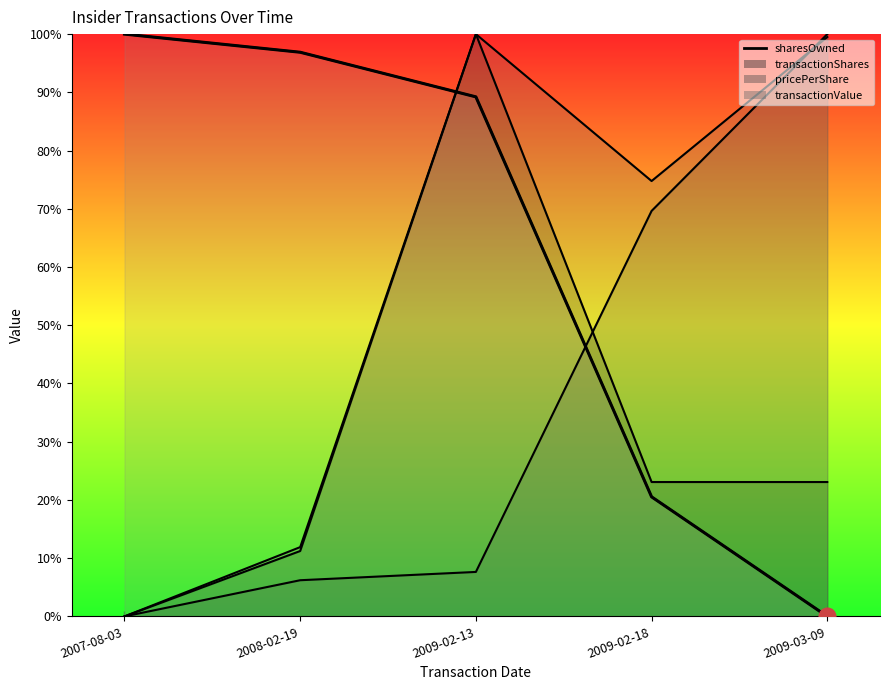

What is the greatest value displayed?

100.0